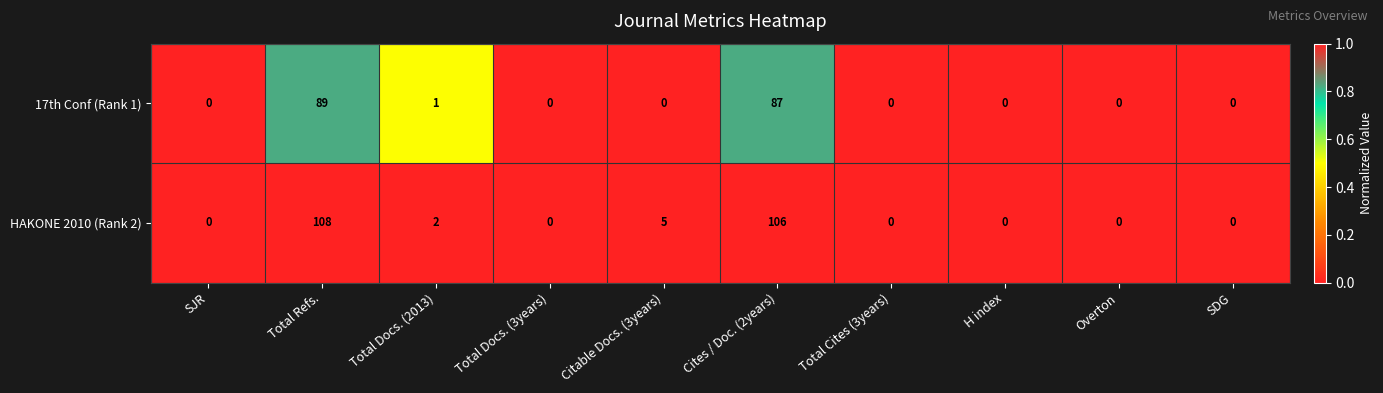

Which series has the largest total across all categories?

HAKONE 2010 (Rank 2)